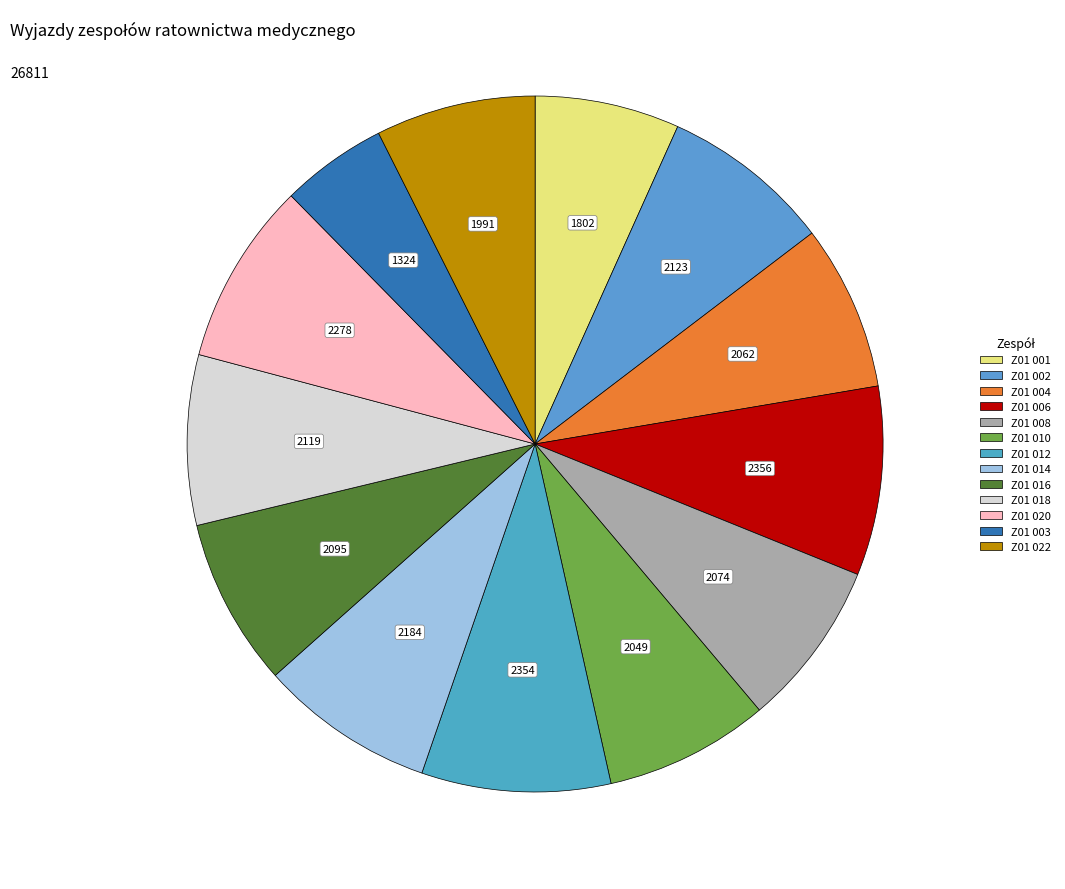

True or false: Z01 018 accounts for 8% of the total.

True